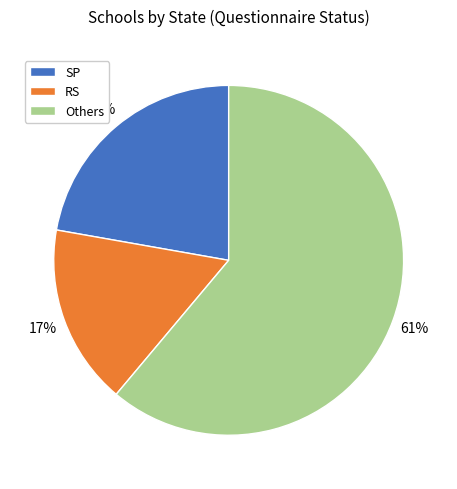

To the nearest percent, what portion does RS represent?

17%